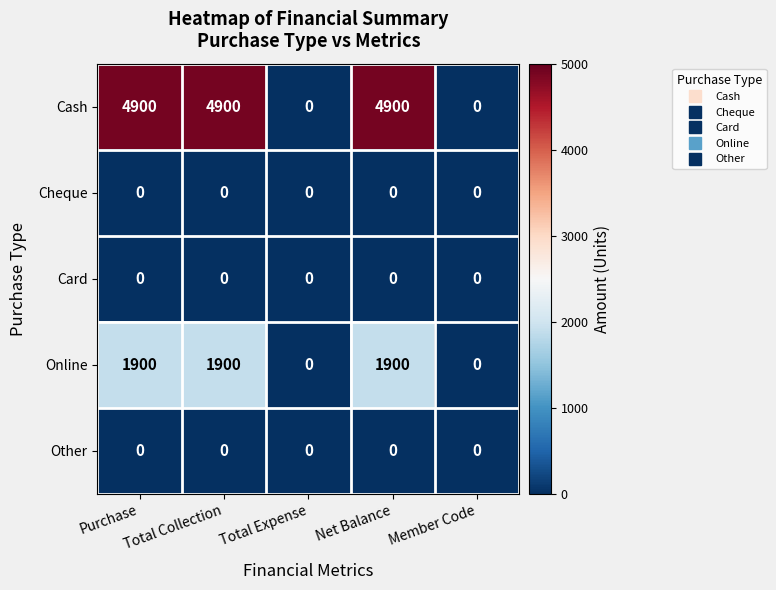

What value does the Cash series have at Total Collection, to the nearest 100?

4900